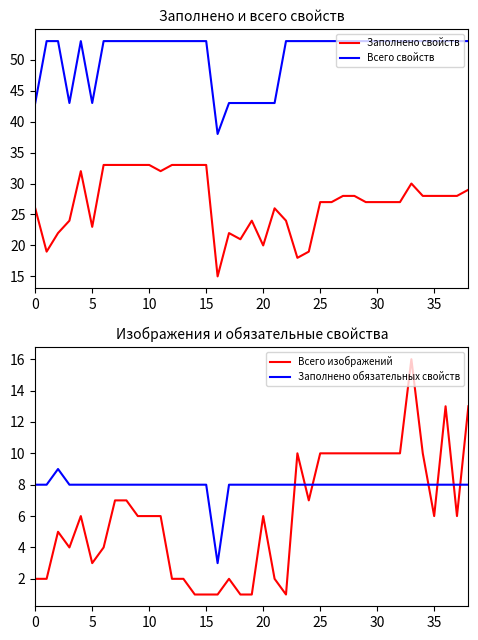

What are all the series names shown in the legend?

Заполнено свойств, Всего свойств, Всего изображений, Заполнено обязательных свойств